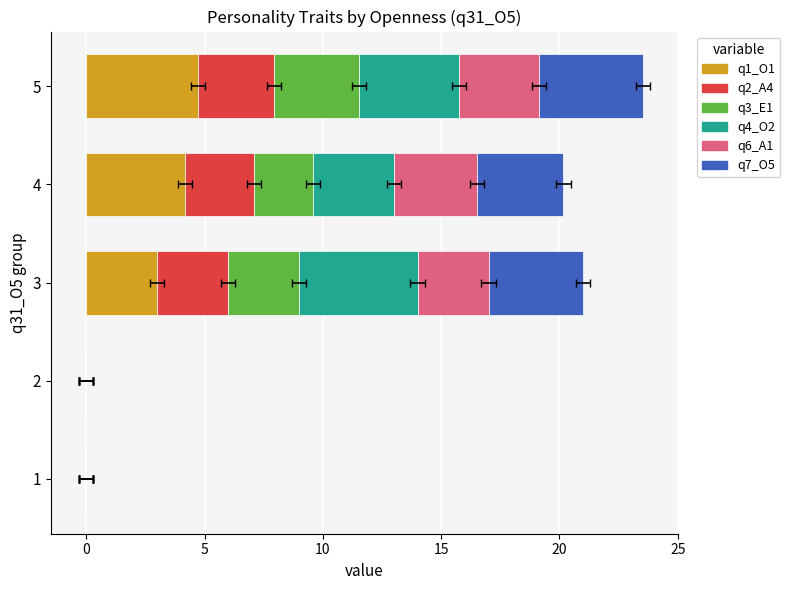

True or false: q6_A1 has a value of 7 at 7.

False